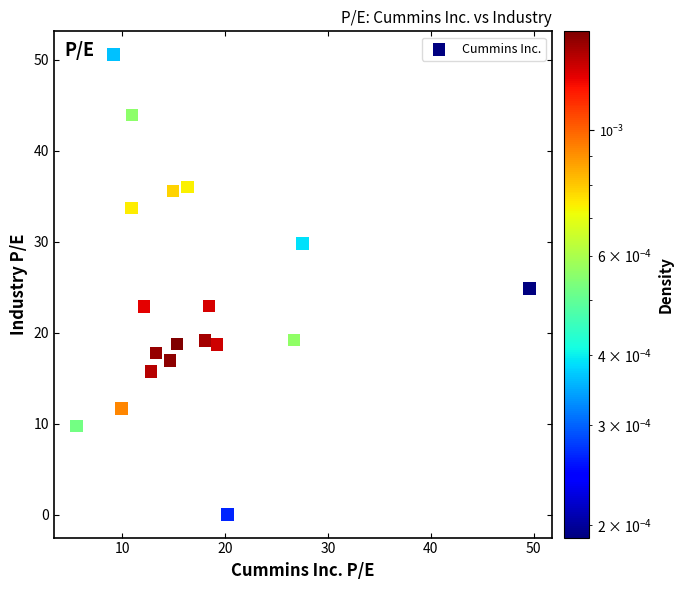

What is the range of Y values (max minus min)?

50.6